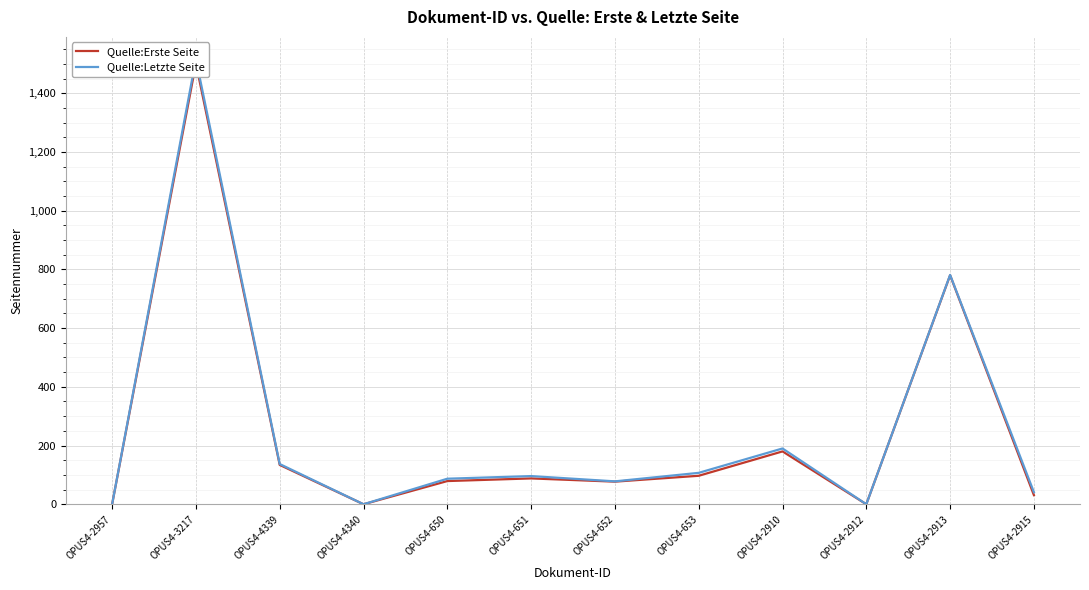

How many interior local valleys does the Quelle:Letzte Seite series have?

3